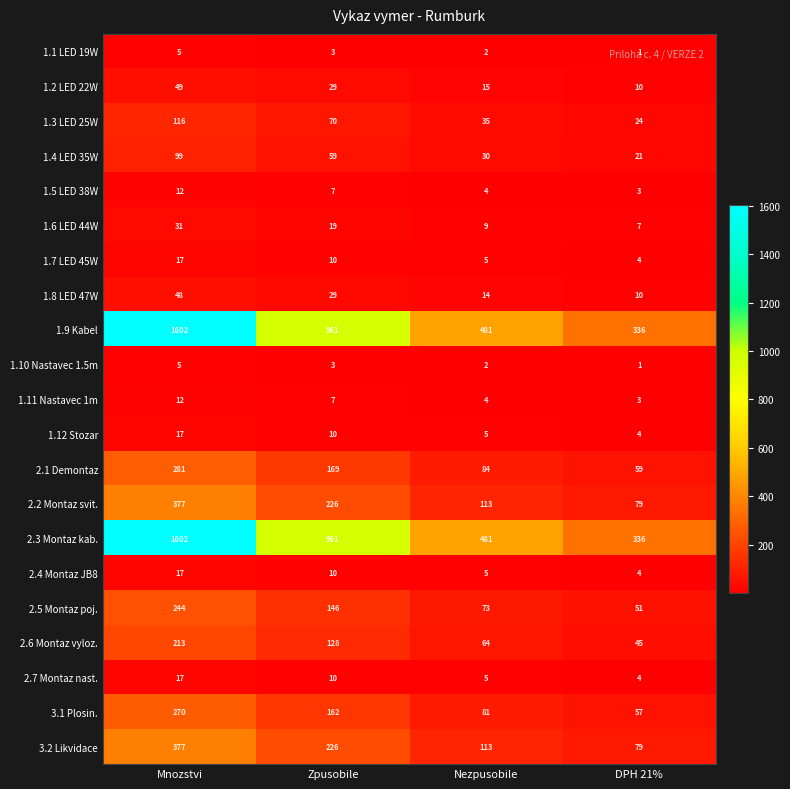

Is the value of 2.4 Montaz JB8 at Mnozstvi greater than the value of 2.1 Demontaz at DPH 21%?

No